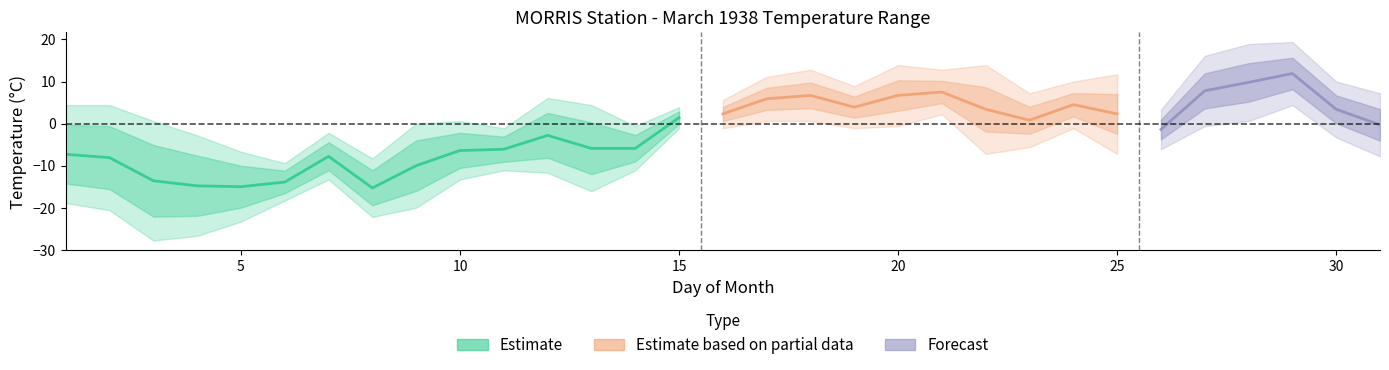

What is the difference between the Mean Temp (°C) values at 23 and 25?

1.5